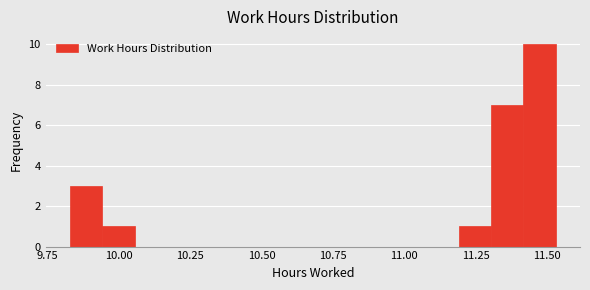

Around what value on the x-axis is the tallest bar? Give the approximate position of its centre, as read against the axis.

11.45